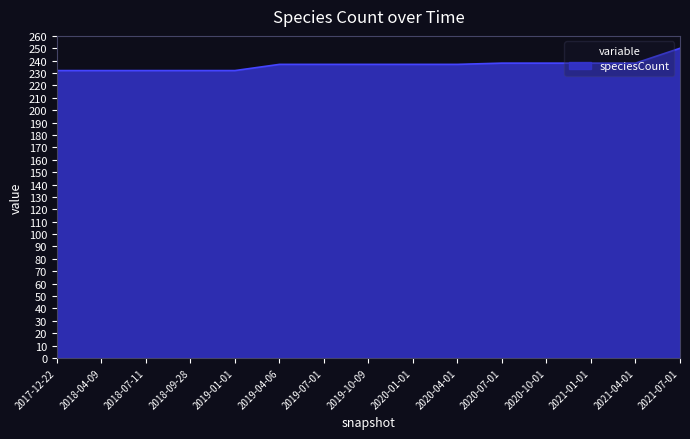

What is the sum of the values at 2017-12-22 and 2021-07-01?

482